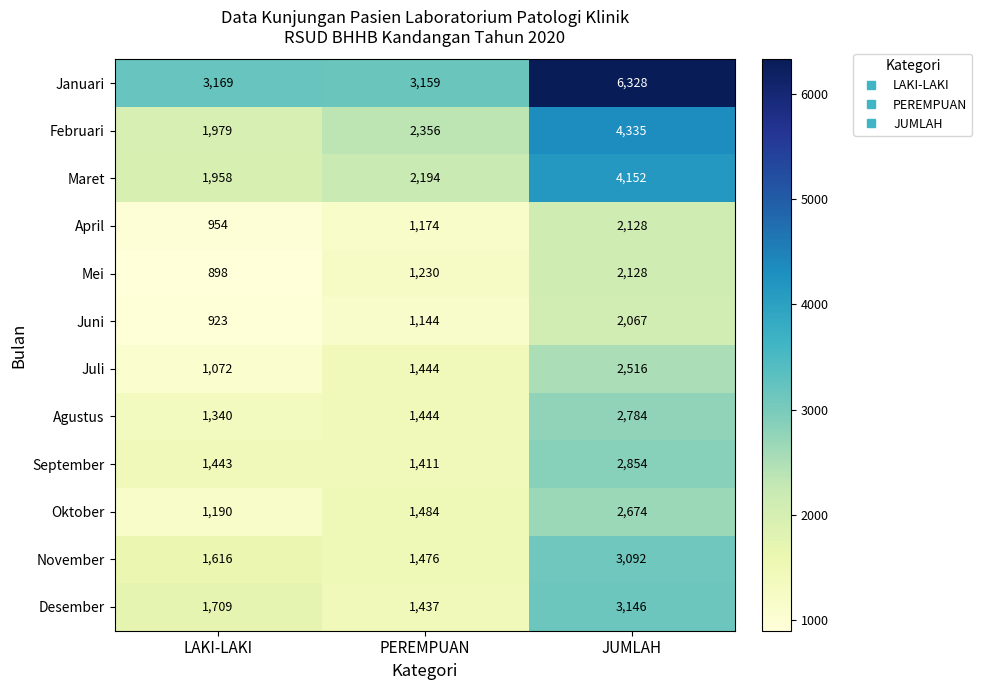

What is the sum of all Januari values?

12656